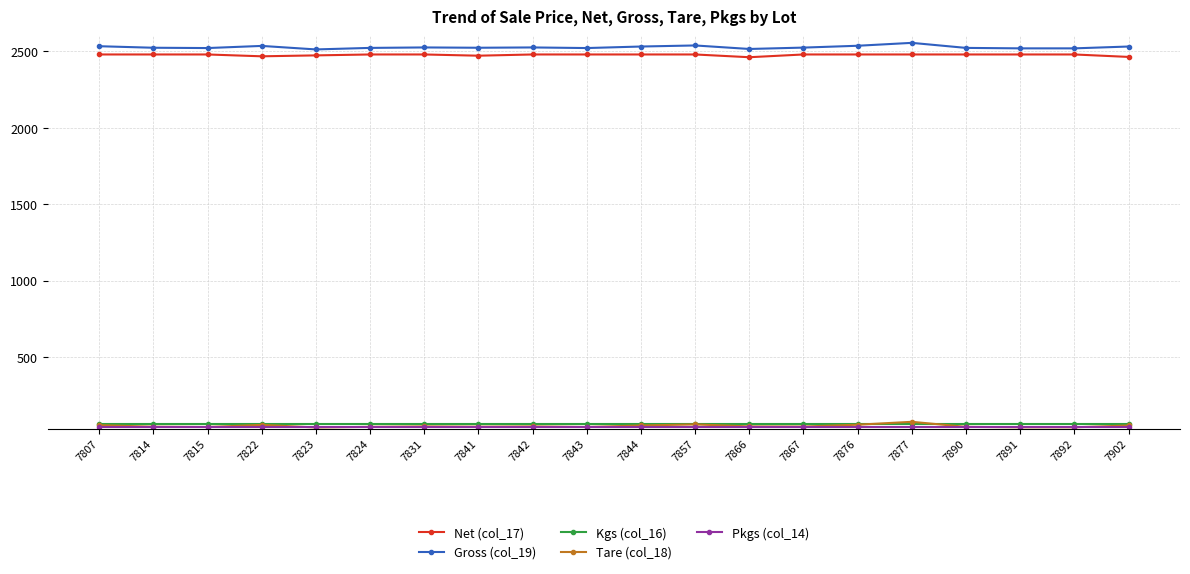

What is the value of the Net (col_17) point at the 4th from the left?

2468